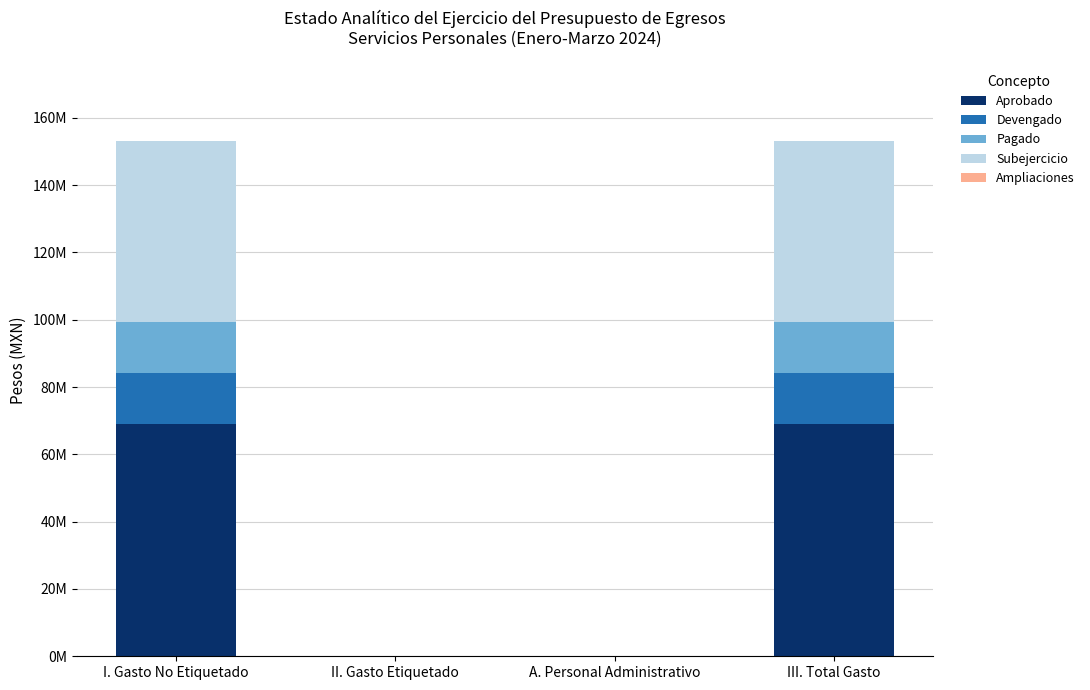

What is the total value across all series at I. Gasto No Etiquetado?

153207383.6